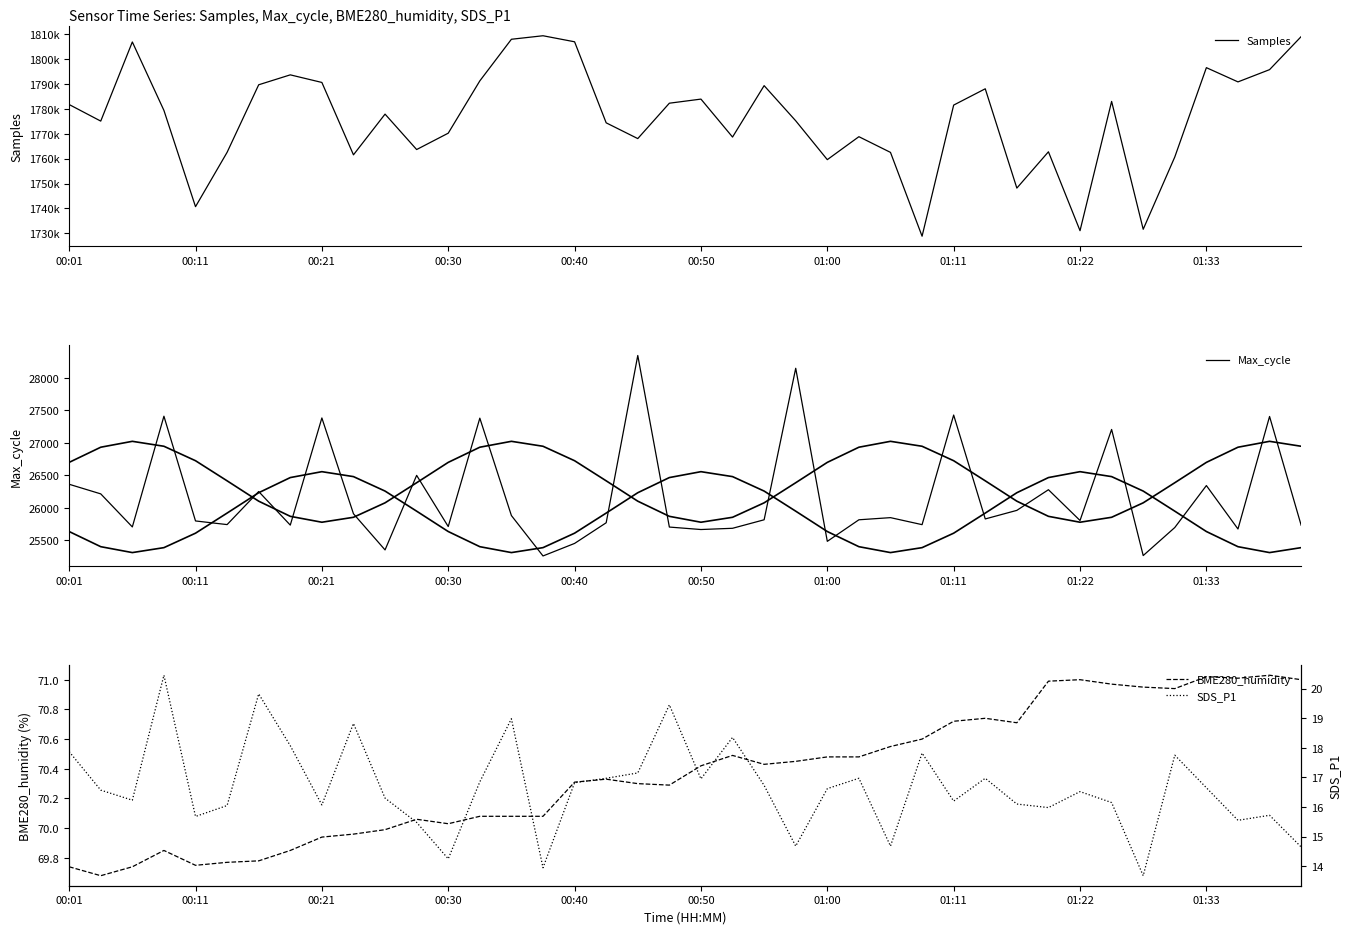

True or false: Max_cycle and BME280_humidity cross at least once.

False